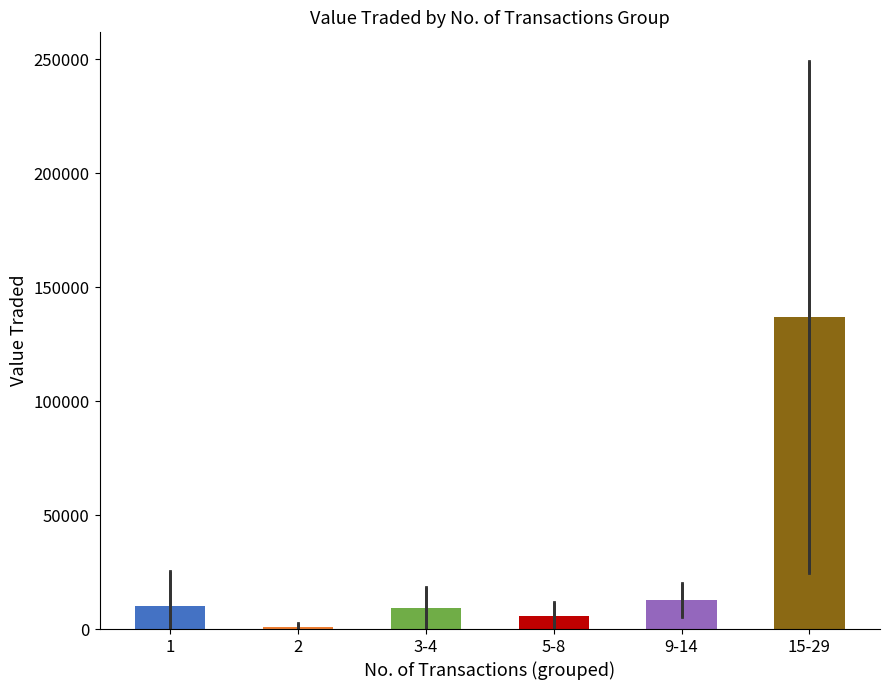

Is it true that the value at 15-29 is 79653.1?

False